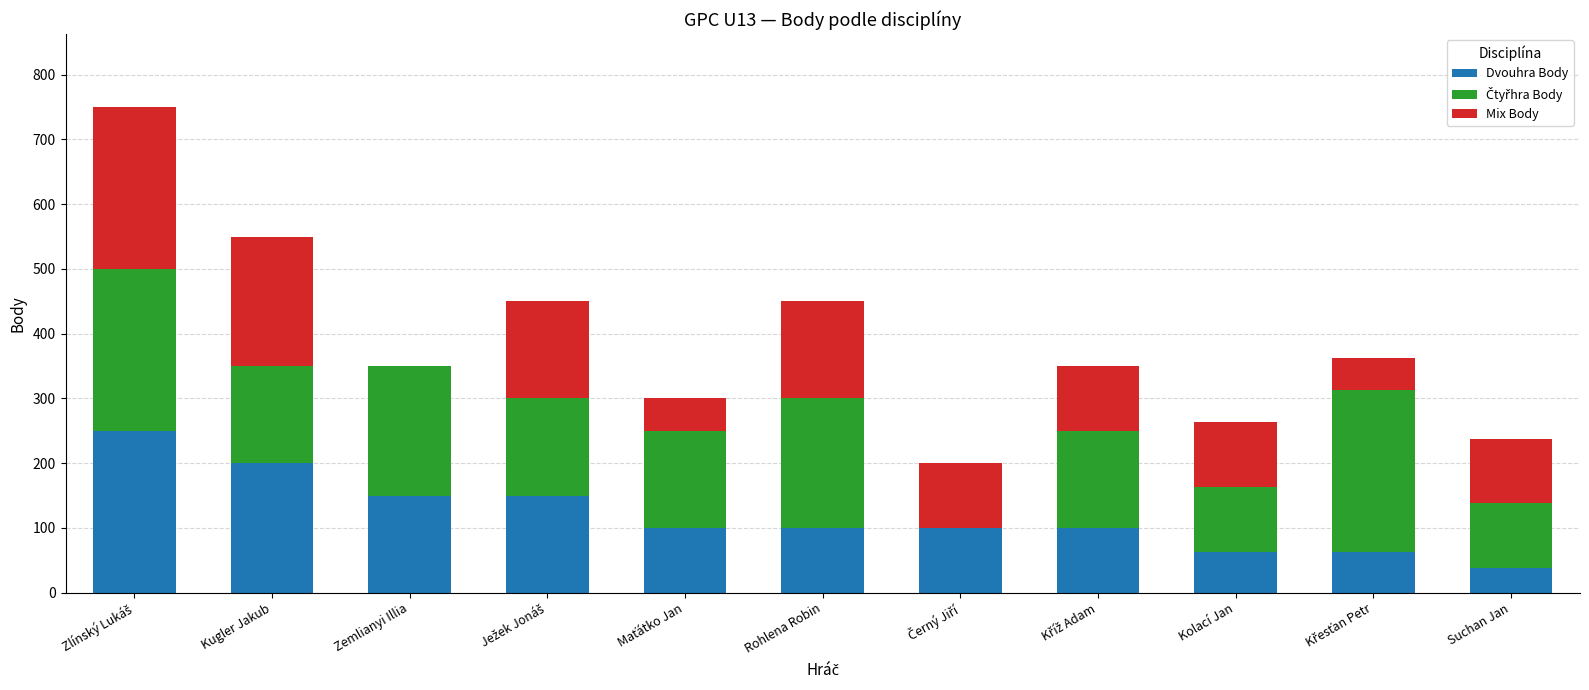

What is the total value across all series at Zemlianyi Illia?

350